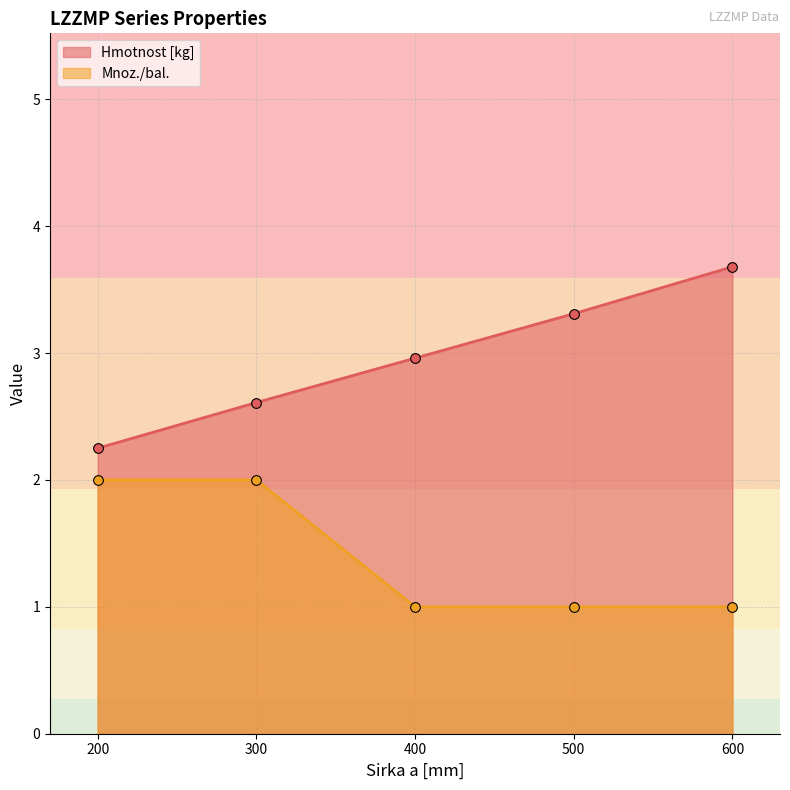

Does the chart have visible grid lines?

Yes